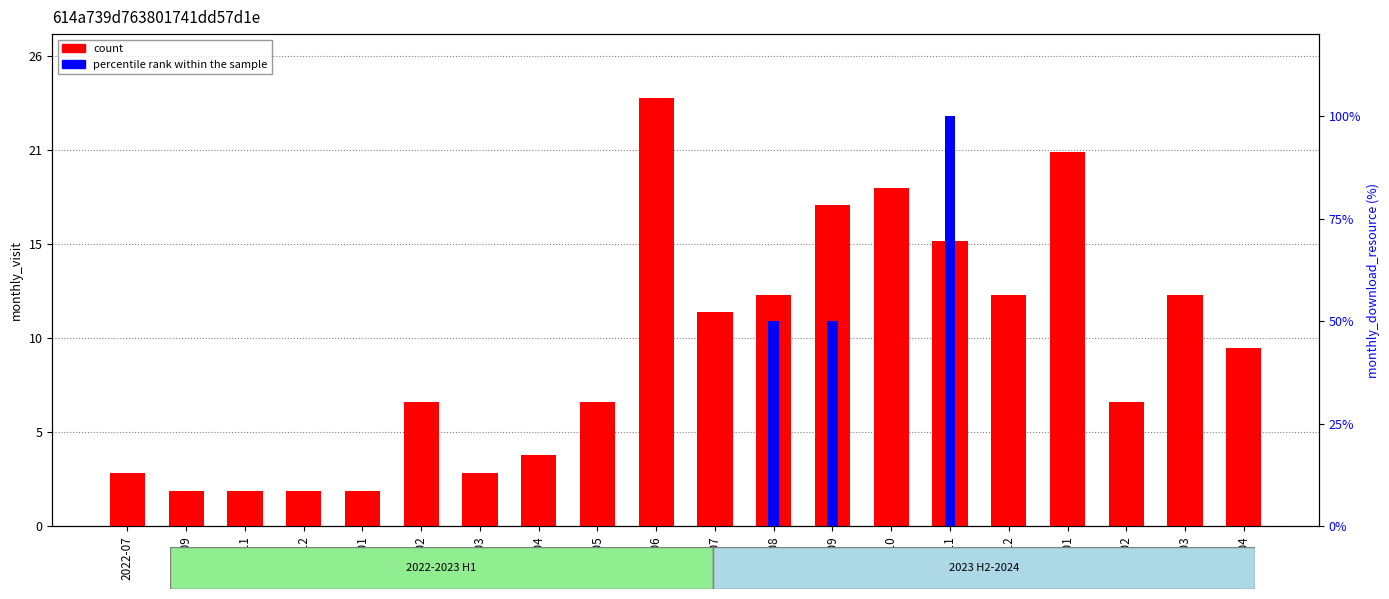

The count series shows 21 at 2024-01. True or false?

True